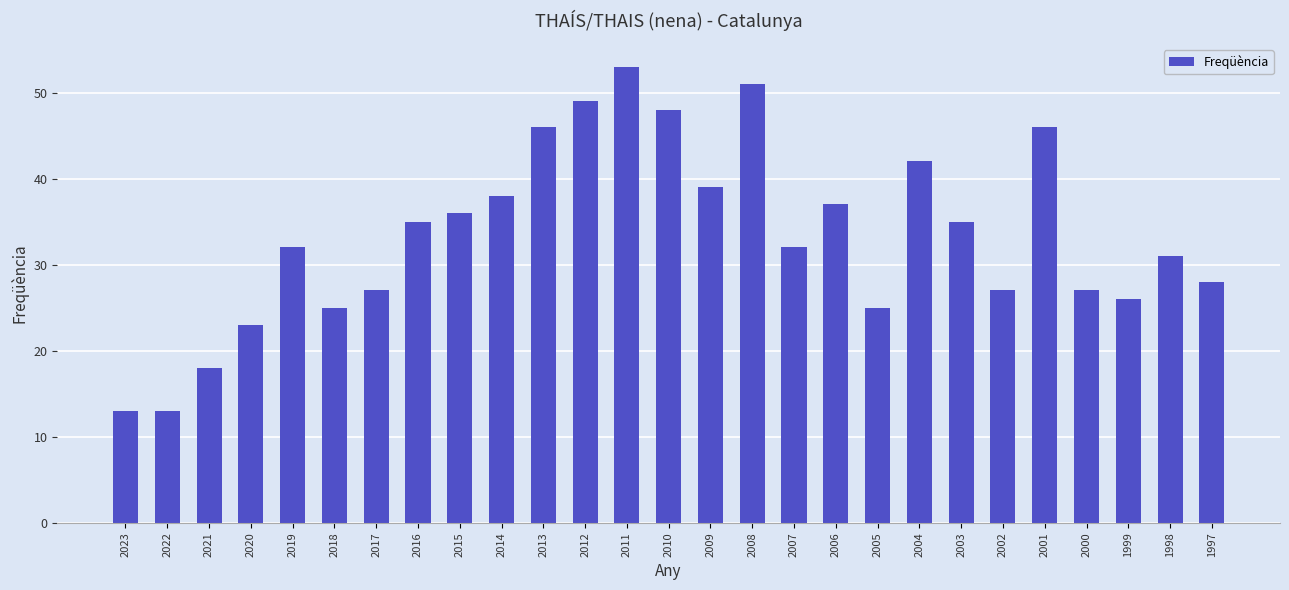

The value at 2009 is 8. True or false?

False